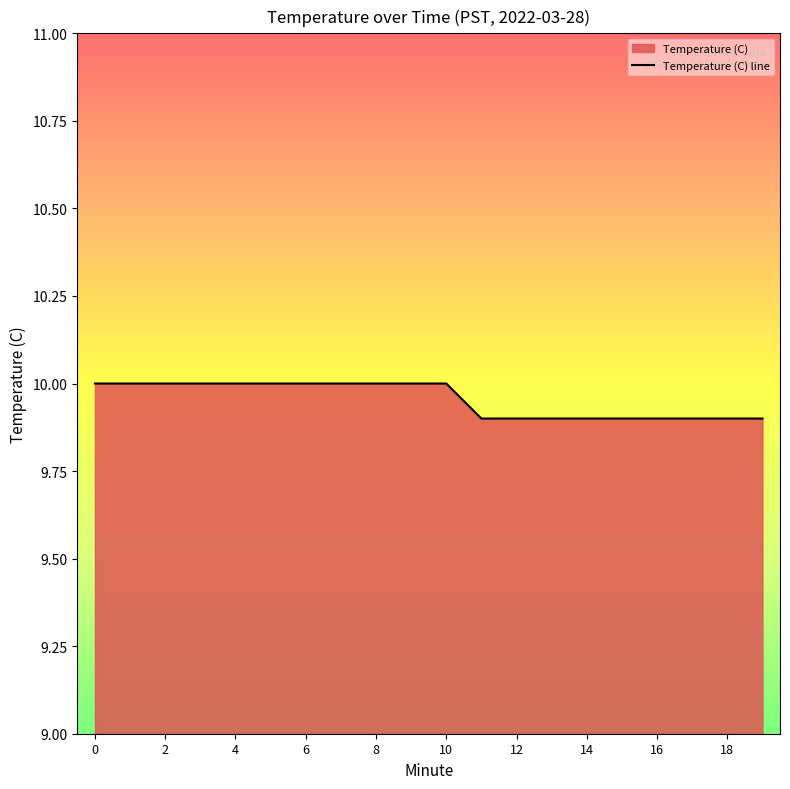

What is the ratio of the value at 16 to the value at 6?

1.0